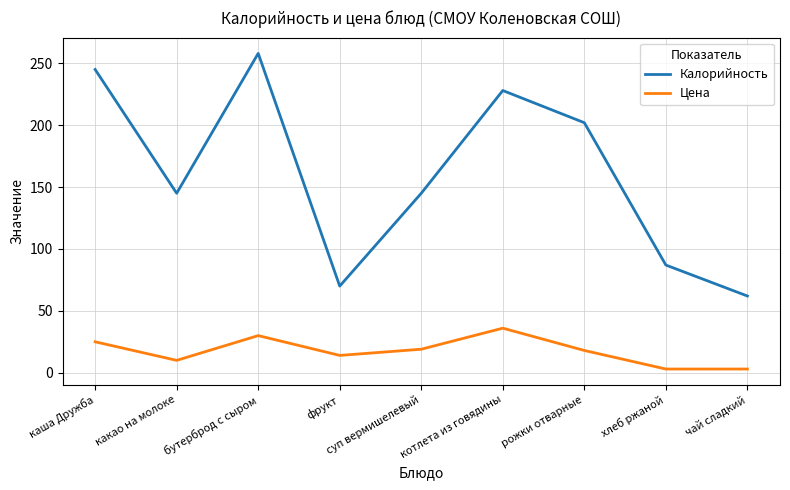

What is the difference between the Цена values at хлеб ржаной and каша Дружба?

22